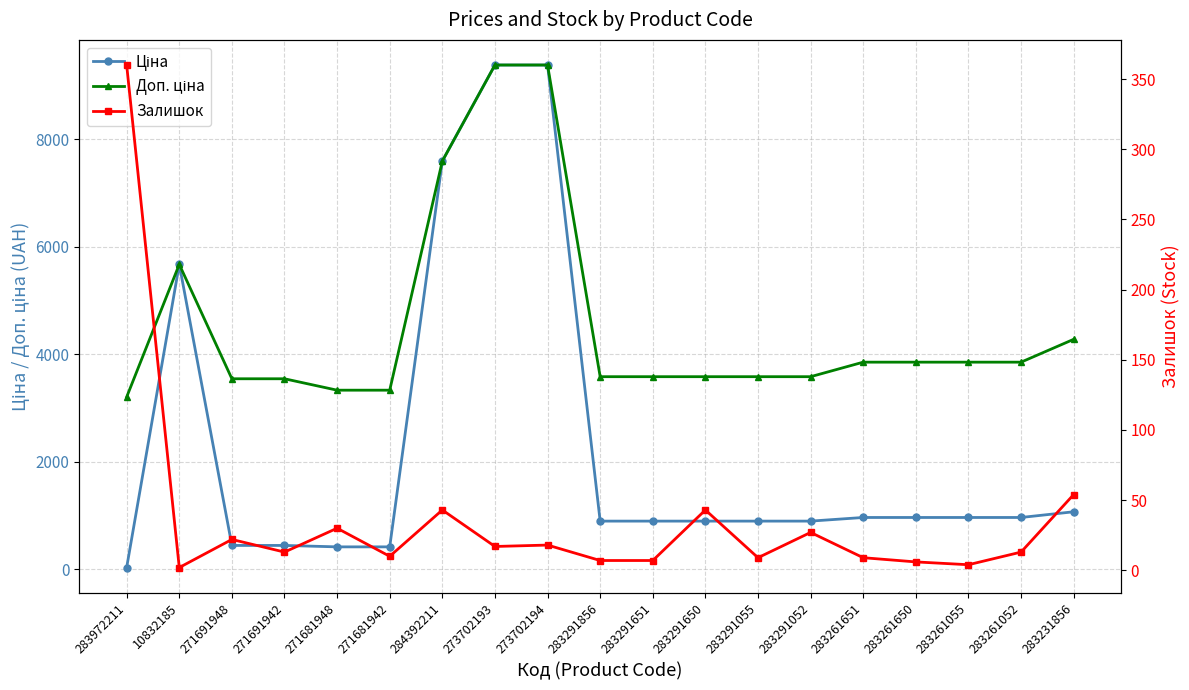

True or false: Ціна has a value of 1443.1 at 283291651.

False